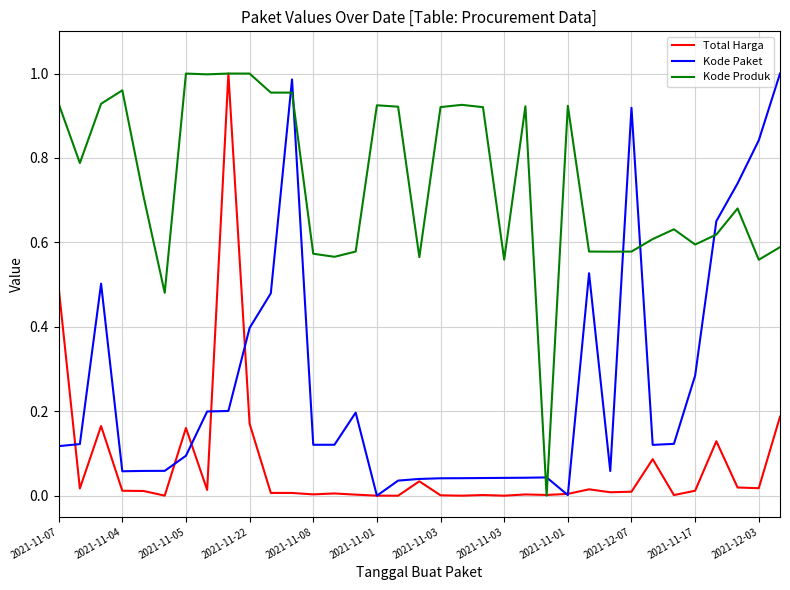

Which series ends up on top after the final intersection of Total Harga and Kode Paket?

Kode Paket